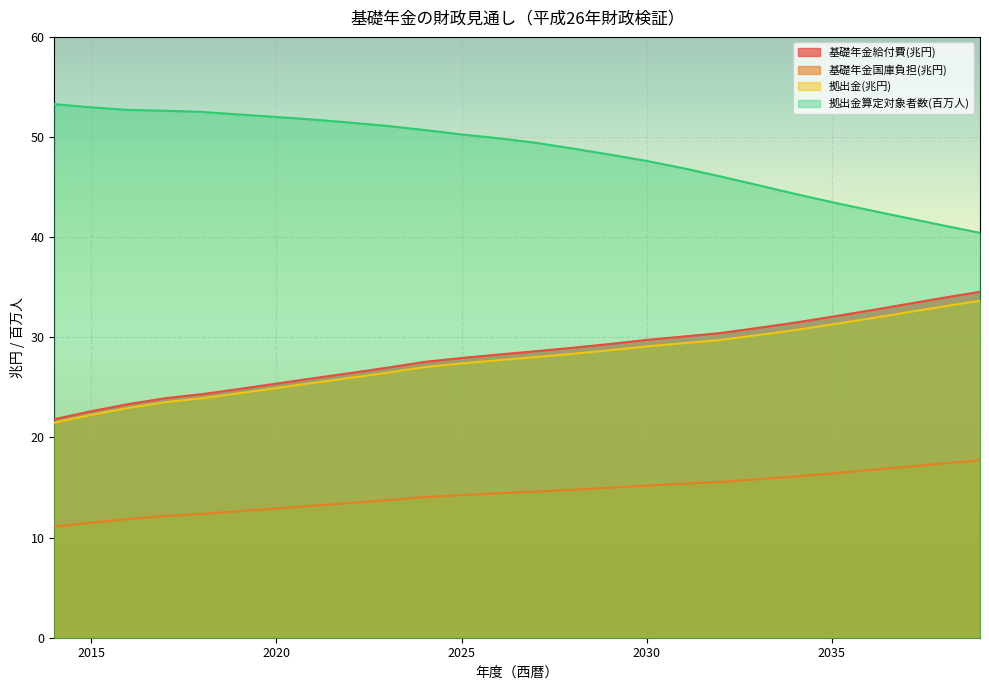

Where does the 基礎年金国庫負担(兆円) series first go above 14?

2024